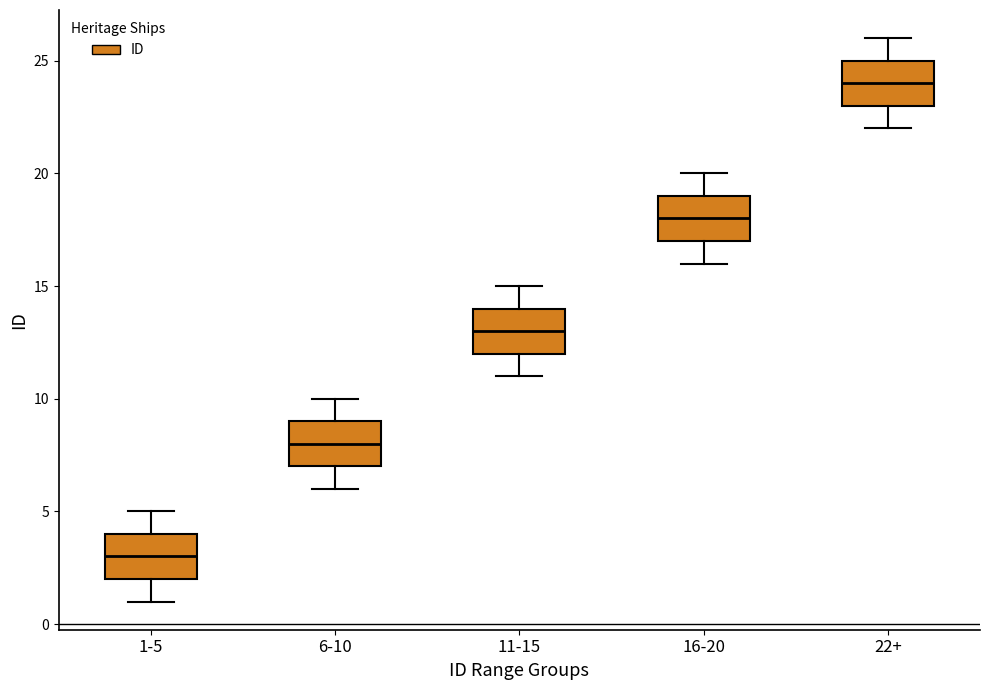

Reading left to right, transcribe this box plot: for each box, give where its median line is, the range the box spans, and where its two whiskers end, as read against the y-axis. The values are not printed on the chart, so give them approximately, as read against the axis.

1-5: median 3, box 2 to 4, whiskers 1 to 5
6-10: median 8, box 7 to 9, whiskers 6 to 10
11-15: median 13, box 12 to 14, whiskers 11 to 15
16-20: median 18, box 17 to 19, whiskers 16 to 20
22+: median 24, box 23 to 25, whiskers 22 to 26